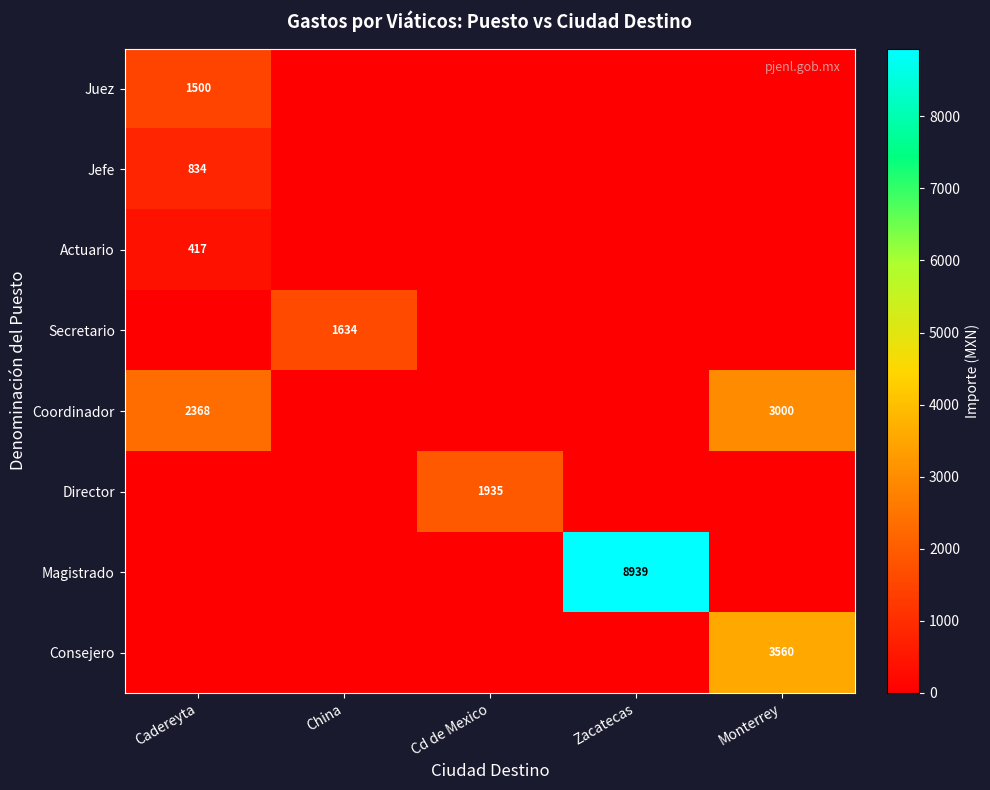

What is the difference between the Coordinador values at Monterrey and Cadereyta?

632